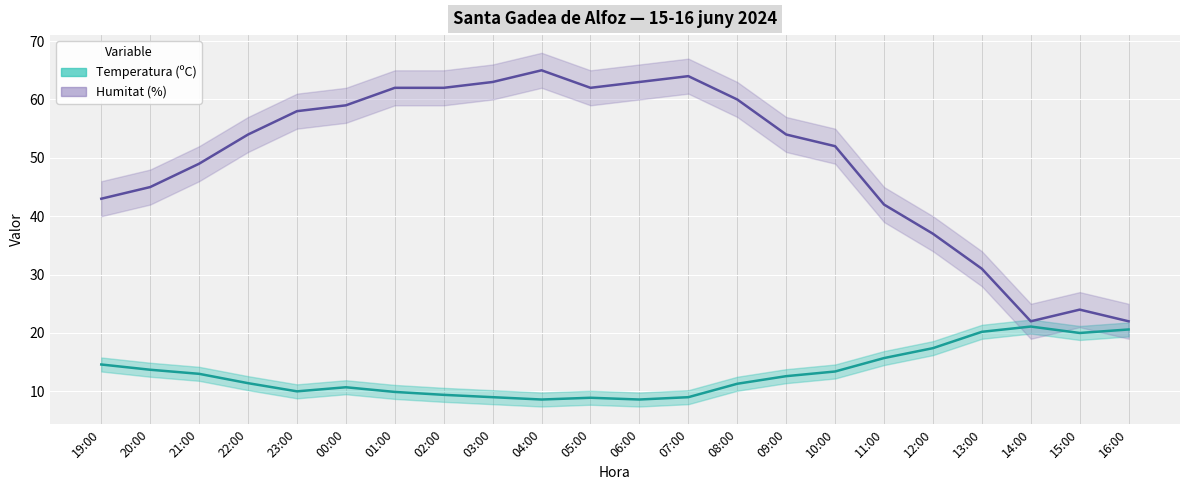

Reading left to right, list all the values displayed in this chart.

Temperatura (ºC): 19:00=14.6	20:00=13.7	21:00=13.0	22:00=11.4	23:00=10.0	00:00=10.7	01:00=9.9	02:00=9.4	03:00=9.0	04:00=8.6	05:00=8.9	06:00=8.6	07:00=9.0	08:00=11.3	09:00=12.6	10:00=13.4	11:00=15.7	12:00=17.4	13:00=20.2	14:00=21.1	15:00=20.0	16:00=20.6
Humitat (%): 19:00=43.0	20:00=45.0	21:00=49.0	22:00=54.0	23:00=58.0	00:00=59.0	01:00=62.0	02:00=62.0	03:00=63.0	04:00=65.0	05:00=62.0	06:00=63.0	07:00=64.0	08:00=60.0	09:00=54.0	10:00=52.0	11:00=42.0	12:00=37.0	13:00=31.0	14:00=22.0	15:00=24.0	16:00=22.0